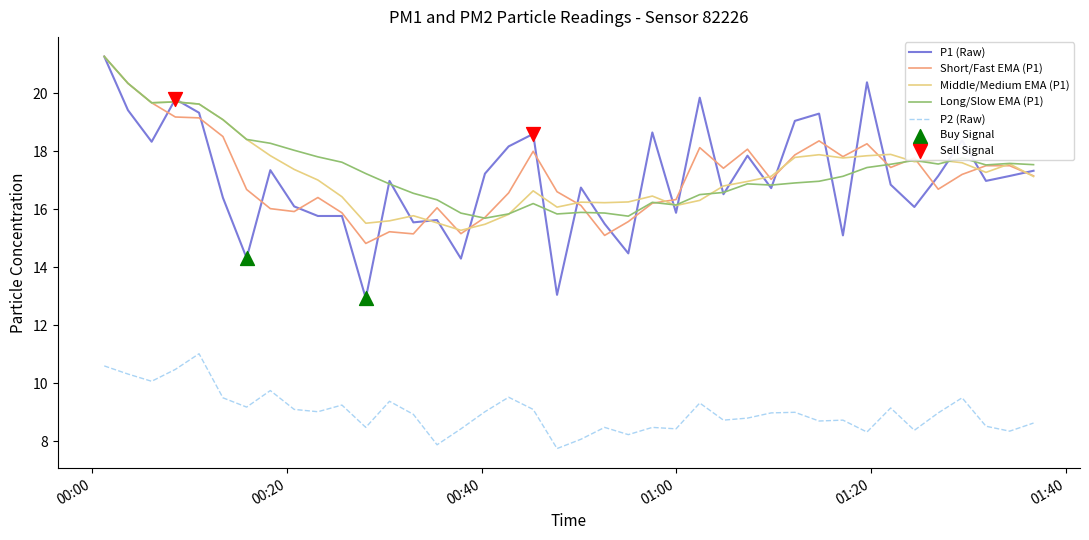

True or false: P2 (Raw) and Short/Fast EMA (P1) cross at least once.

False